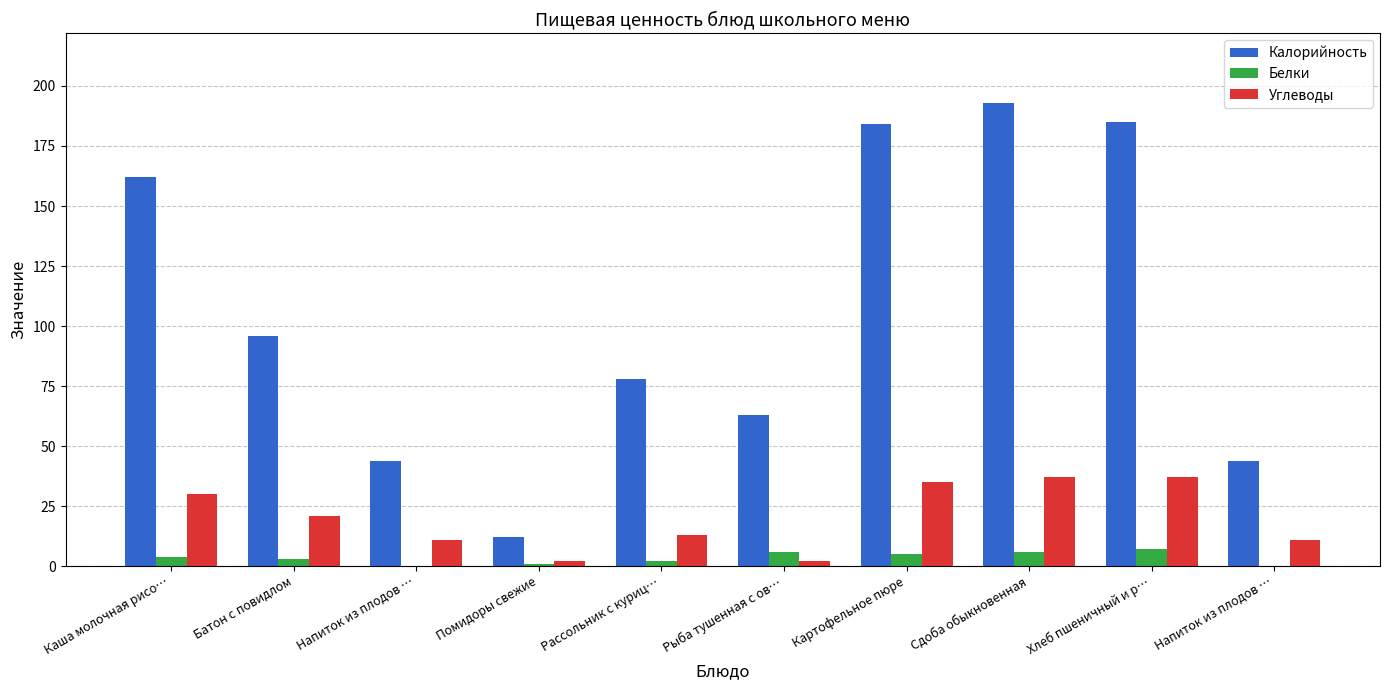

Does the chart contain stacked bars?

No